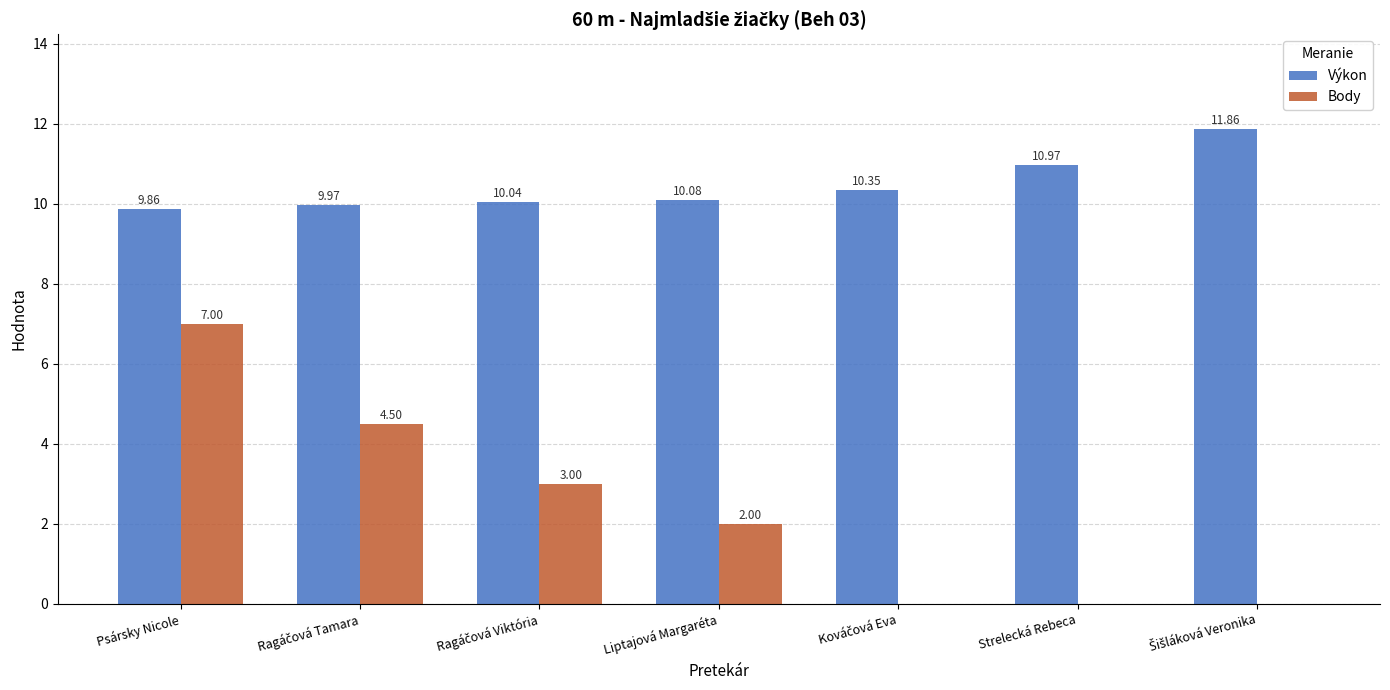

Which series has the largest total across all categories?

Výkon